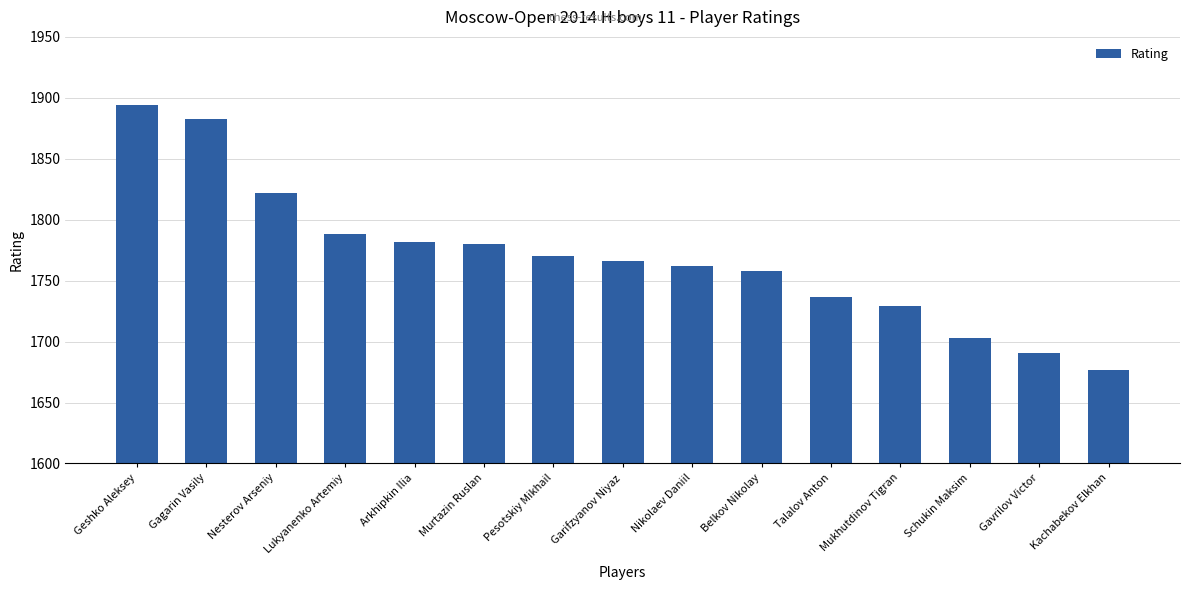

What is the label of the 15th bar from the right?

Geshko Aleksey